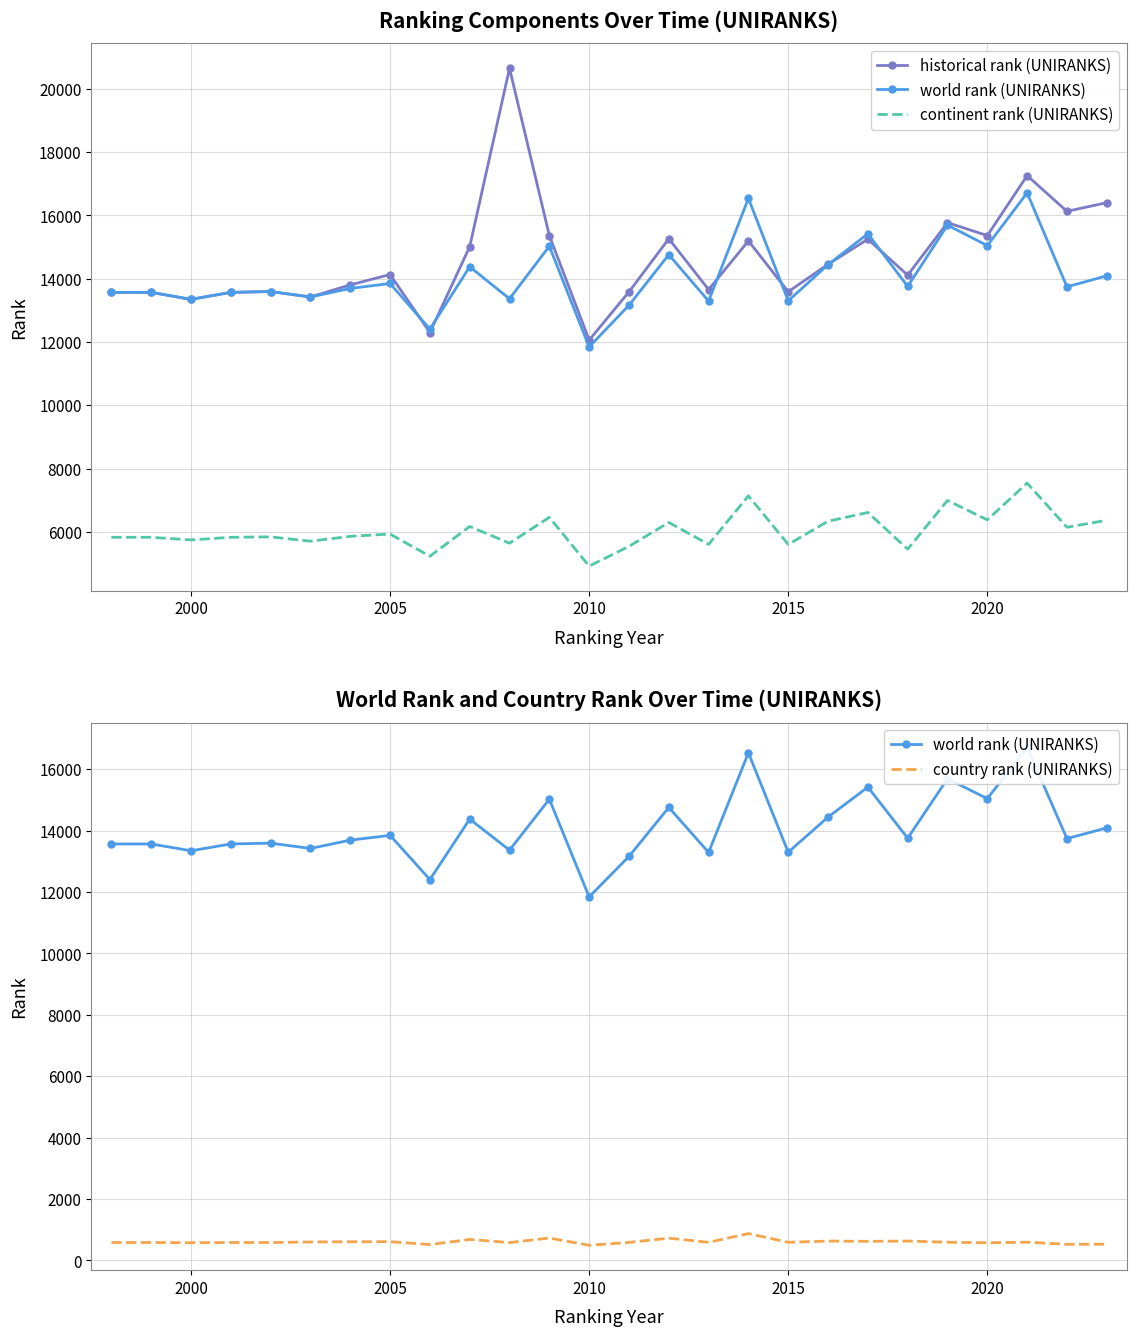

What is the maximum value for country rank (UNIRANKS)?

873